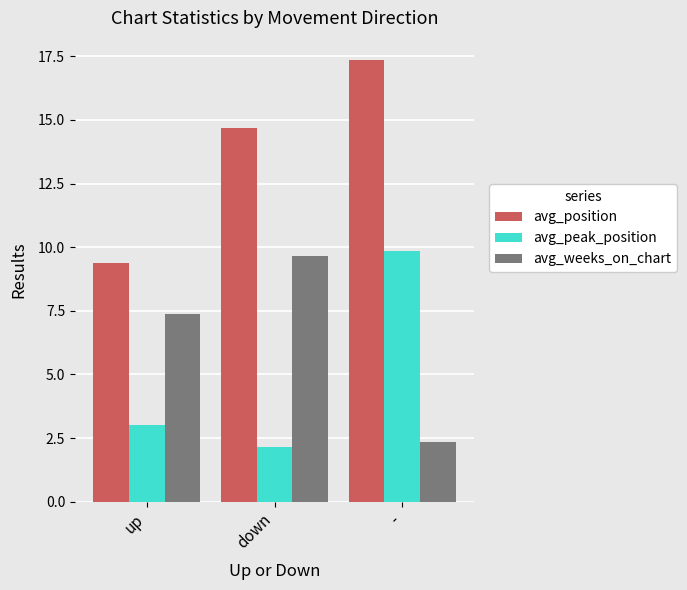

At which label does avg_peak_position reach its minimum?

down